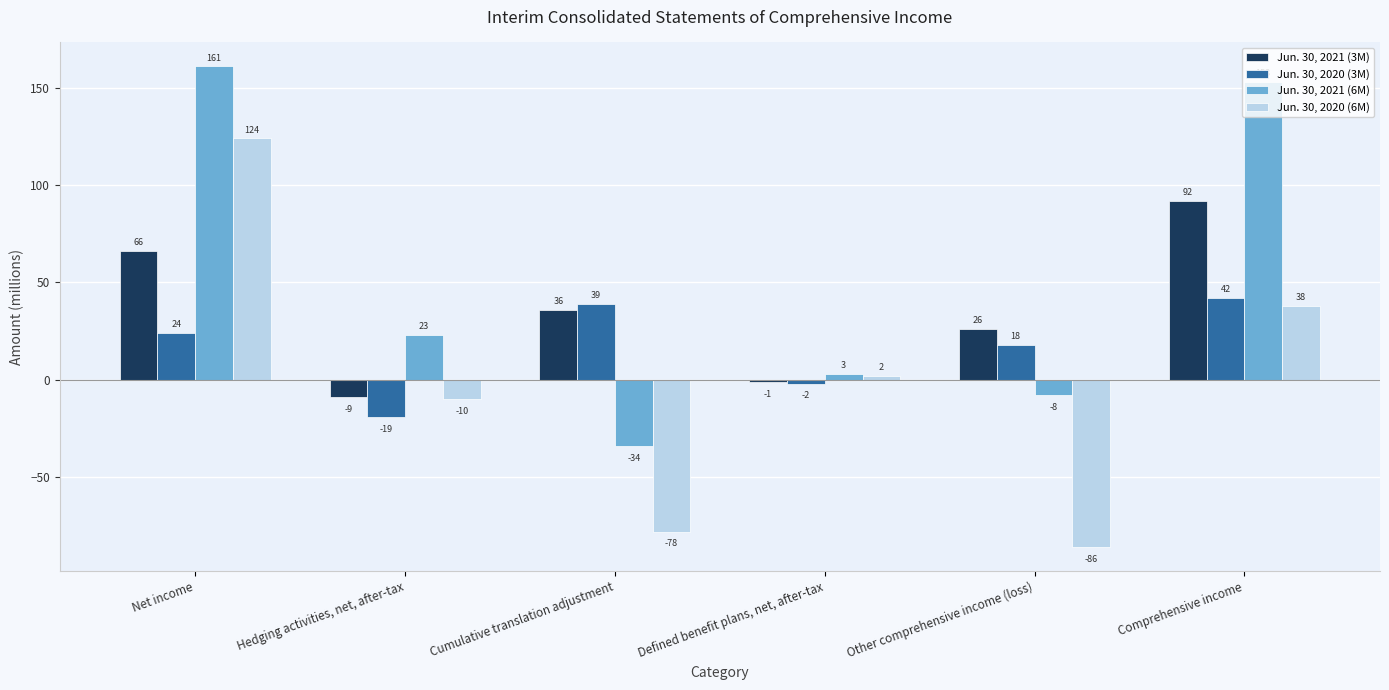

How many data points does each series have?

6